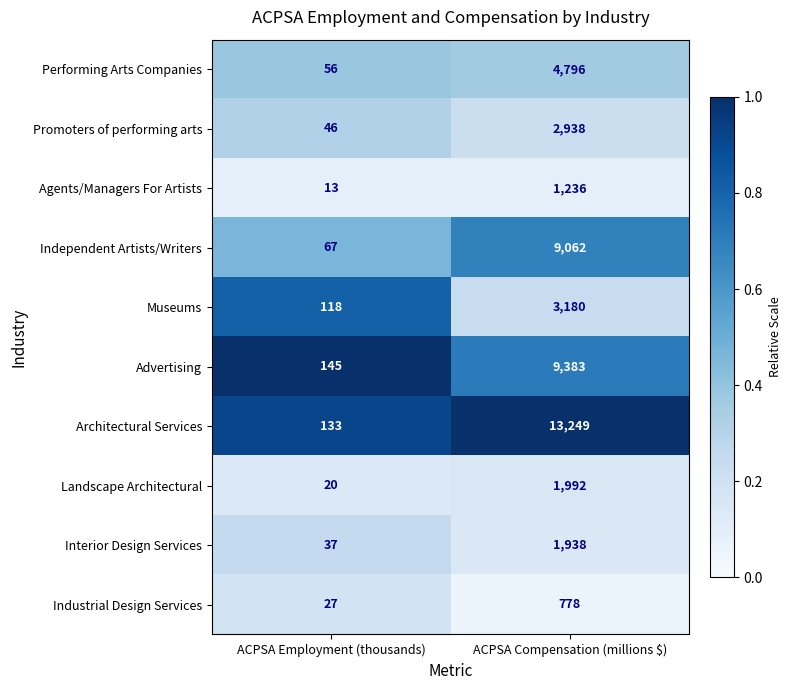

Which category has the highest value in the Promoters of performing arts series?

ACPSA Compensation (millions $)